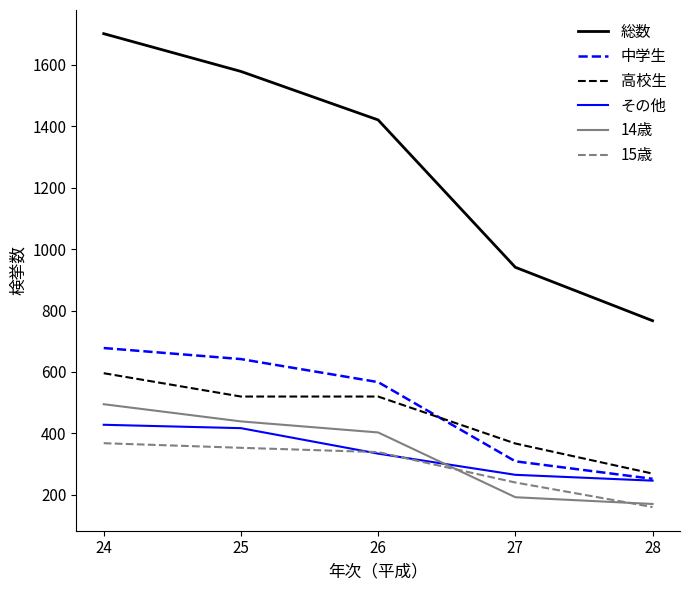

Reading left to right, transcribe all the data shown in this chart.

総数: 24=1702	25=1579	26=1421	27=941	28=767
中学生: 24=678	25=642	26=567	27=309	28=252
高校生: 24=596	25=520	26=520	27=367	28=269
その他: 24=428	25=417	26=334	27=265	28=246
14歳: 24=495	25=439	26=403	27=192	28=170
15歳: 24=368	25=353	26=339	27=240	28=160